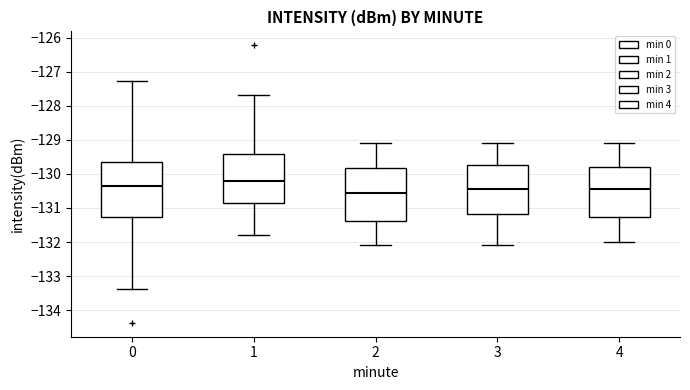

Which box has the lowest median line?

2